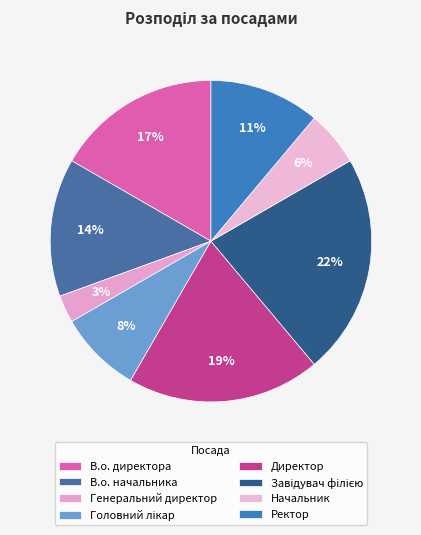

Count the number of slices in the pie.

8